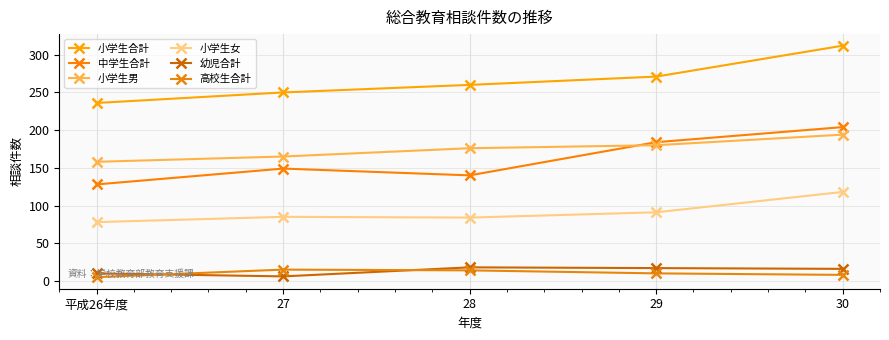

The 小学生女 series shows 91 at 29. True or false?

True